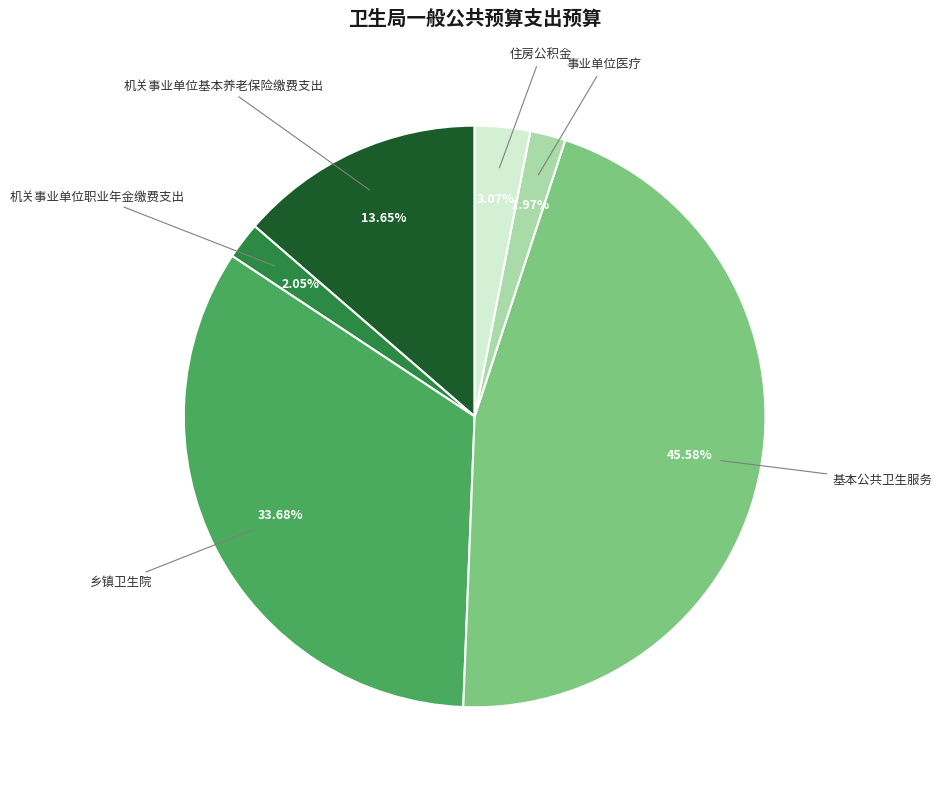

Does 基本公共卫生服务 represent more than half of the total?

No